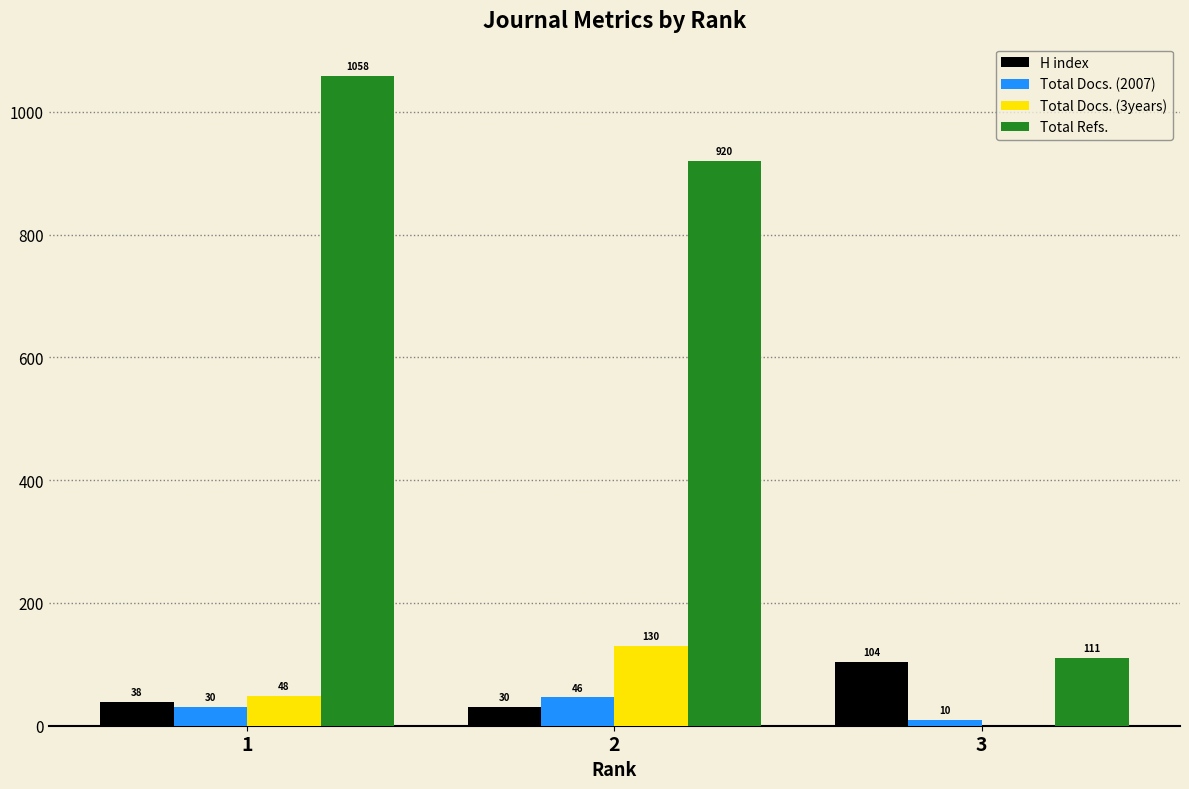

Is it true that H index equals 178 at 3?

False